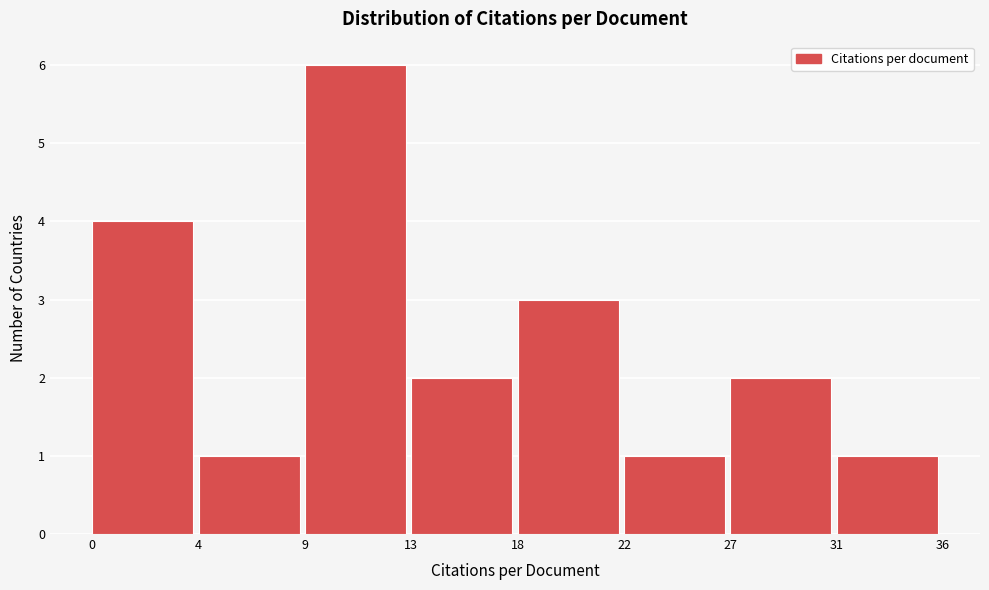

Reading left to right, list all the values displayed in this chart.

4	1	6	2	3	1	2	1